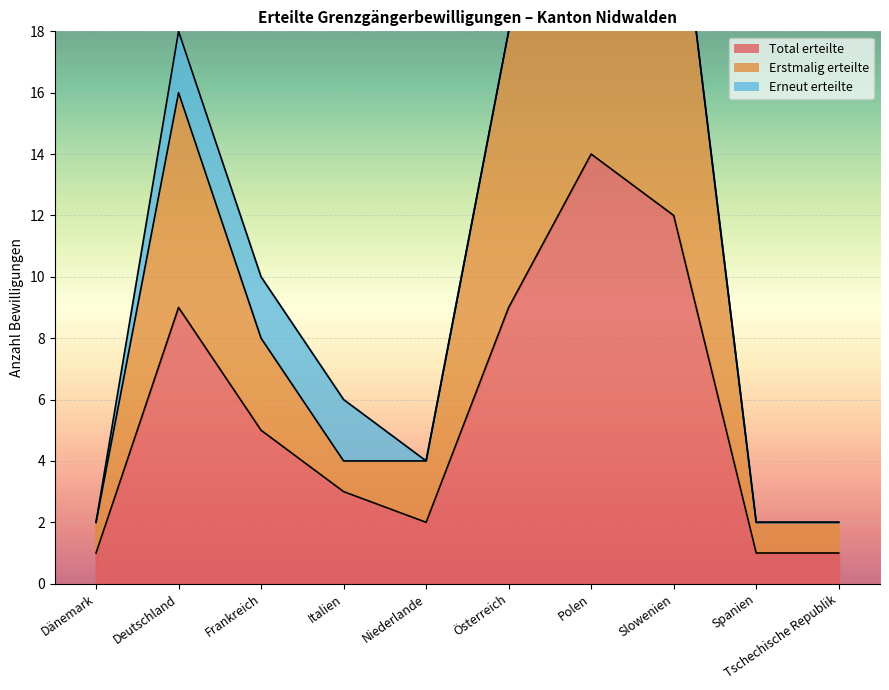

How many data points in Erstmalig erteilte are above 8?

4